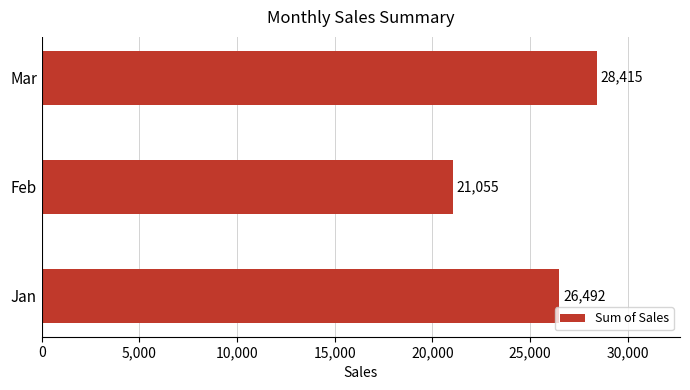

List the labels in order of value, smallest first.

Feb, Jan, Mar